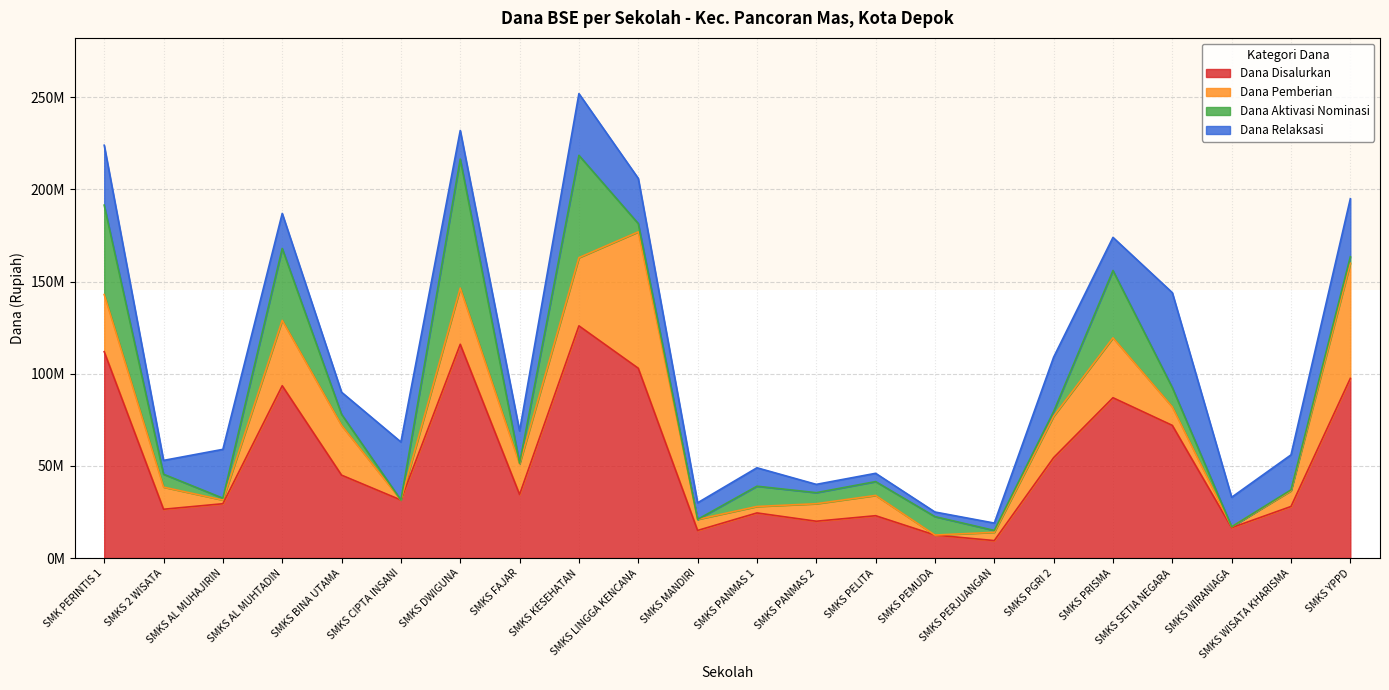

What is the difference between the second highest and second lowest values in the Dana Aktivasi Nominasi series?

55500000